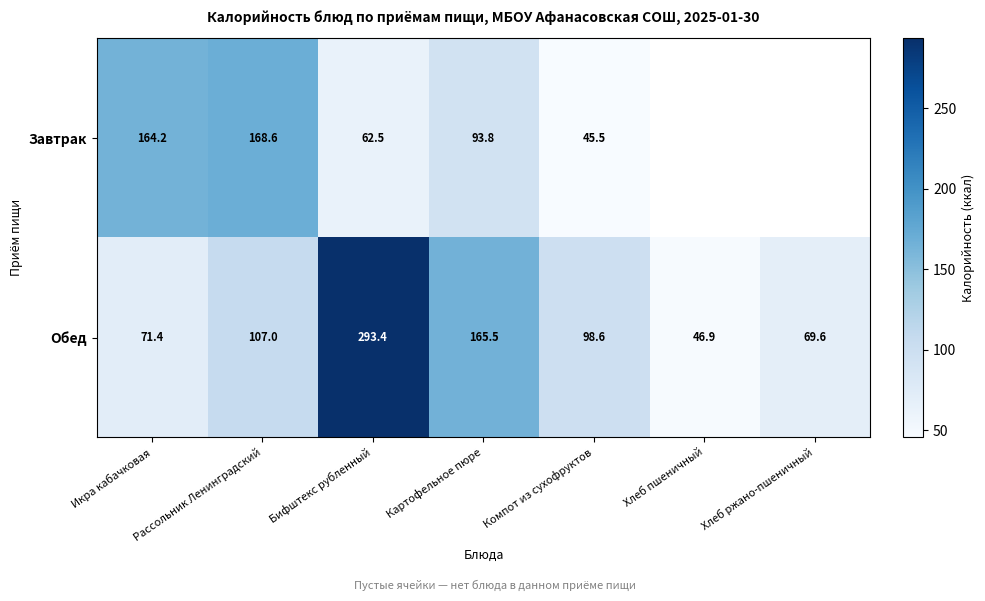

Which category has the highest value in the Обед series?

Бифштекс рубленный